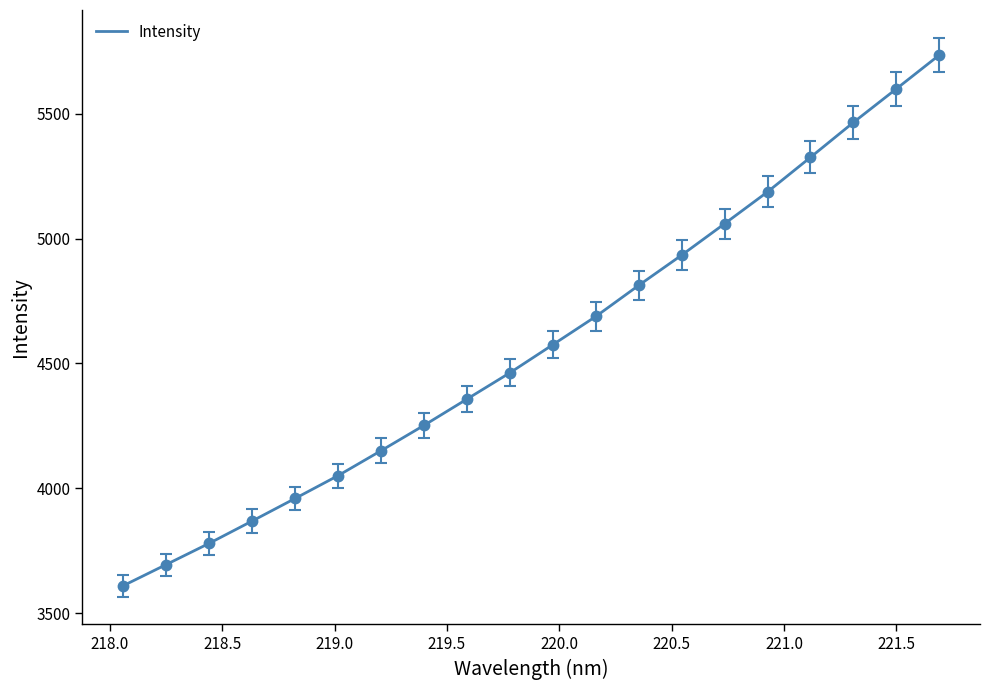

What is the difference between the maximum and minimum values?

2125.6